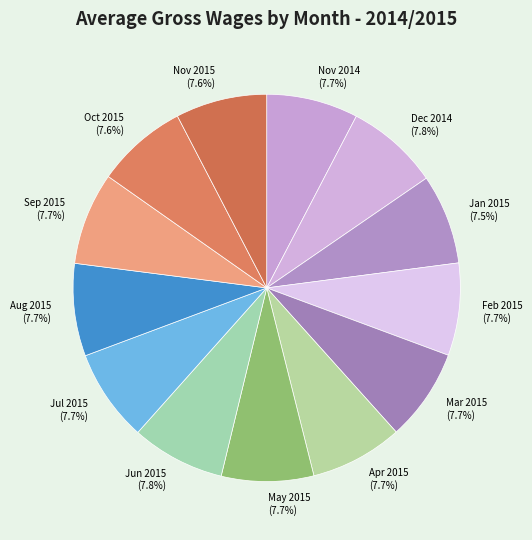

What is the ratio of the value at May 2015 to the value at Mar 2015?

1.0